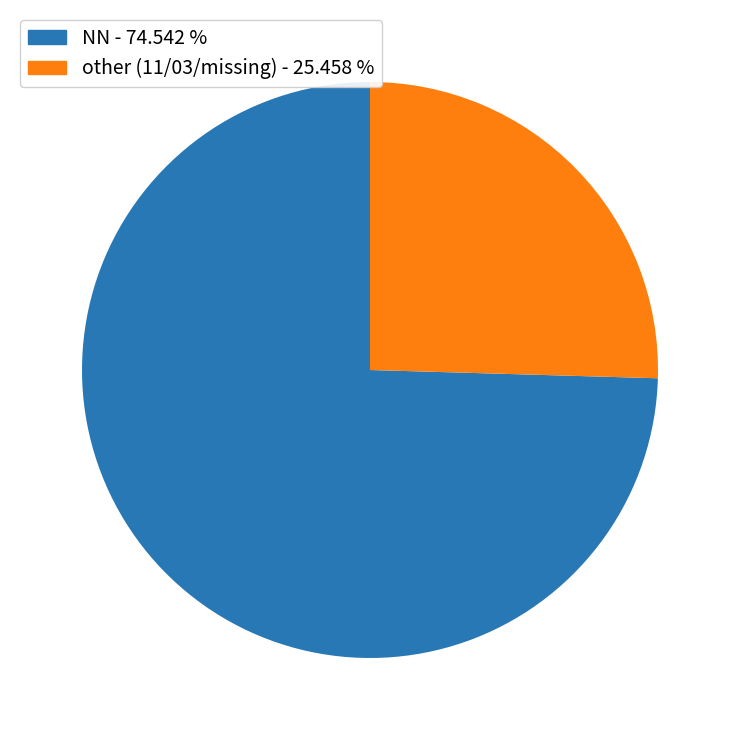

Is there any slice that represents more than half of the pie?

Yes